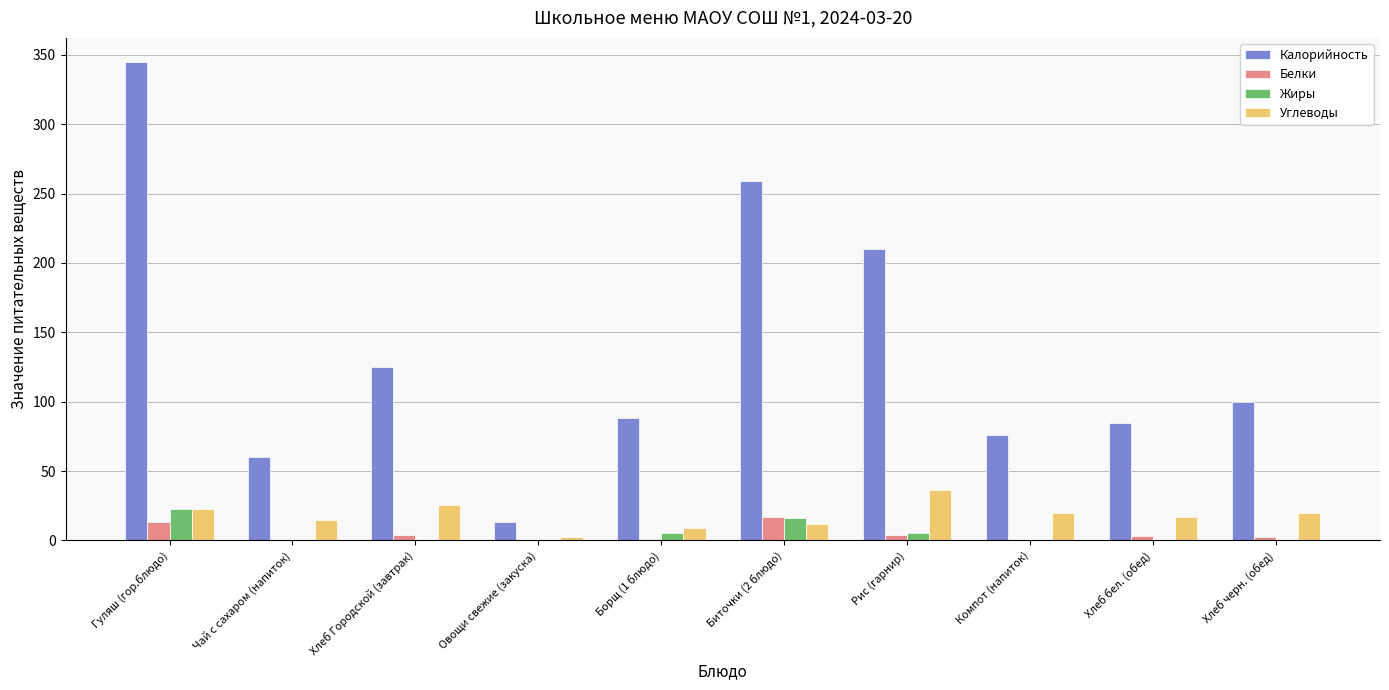

What is the sum of all Калорийность values?

1360.9